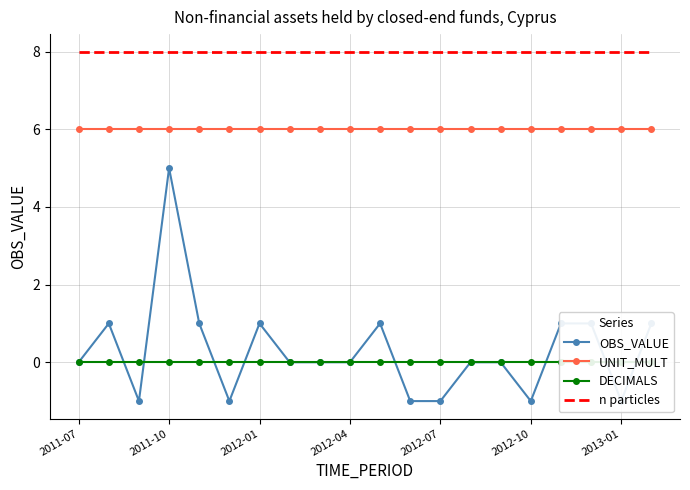

True or false: n particles and UNIT_MULT cross at least once.

False